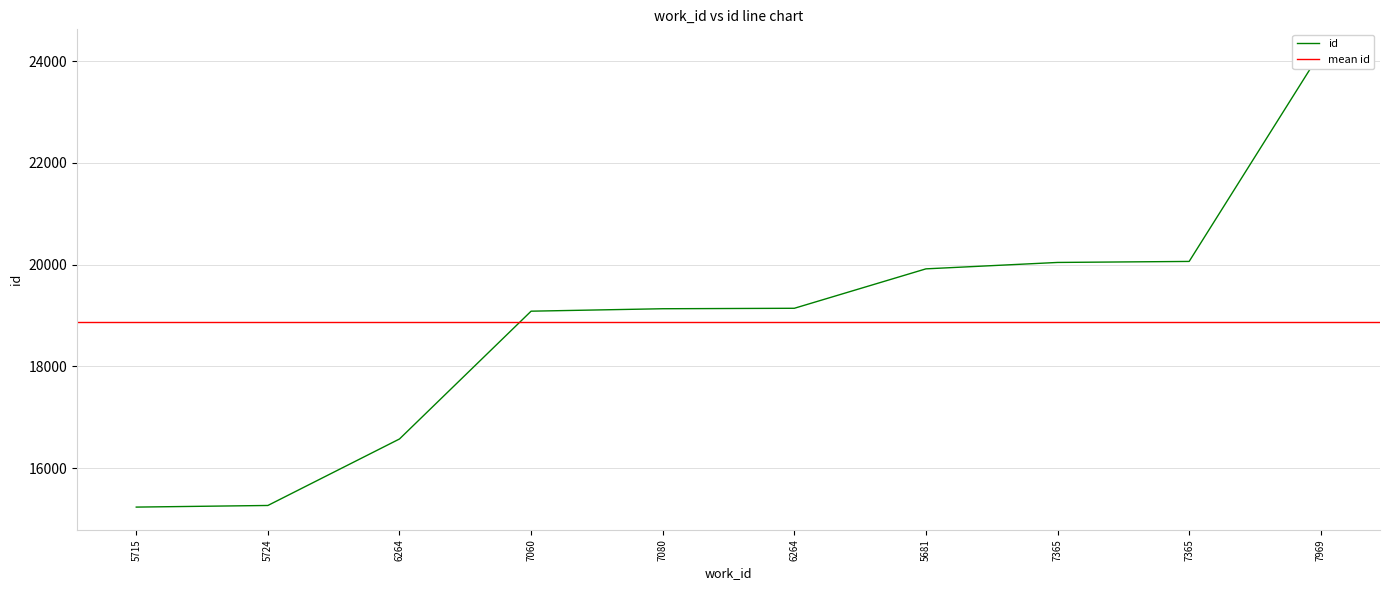

The chart shows a value of 33643 at 7080. True or false?

False